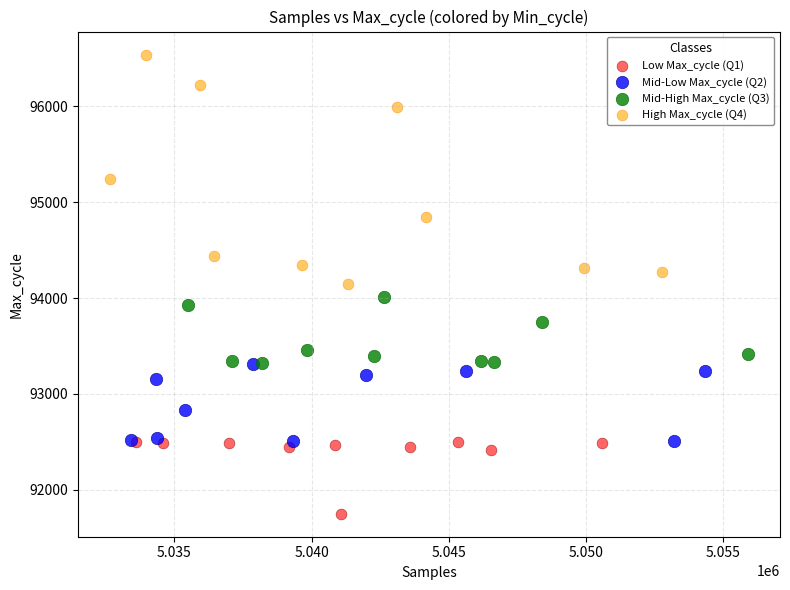

Which series contains the lowest Y value?

Low Max_cycle (Q1)